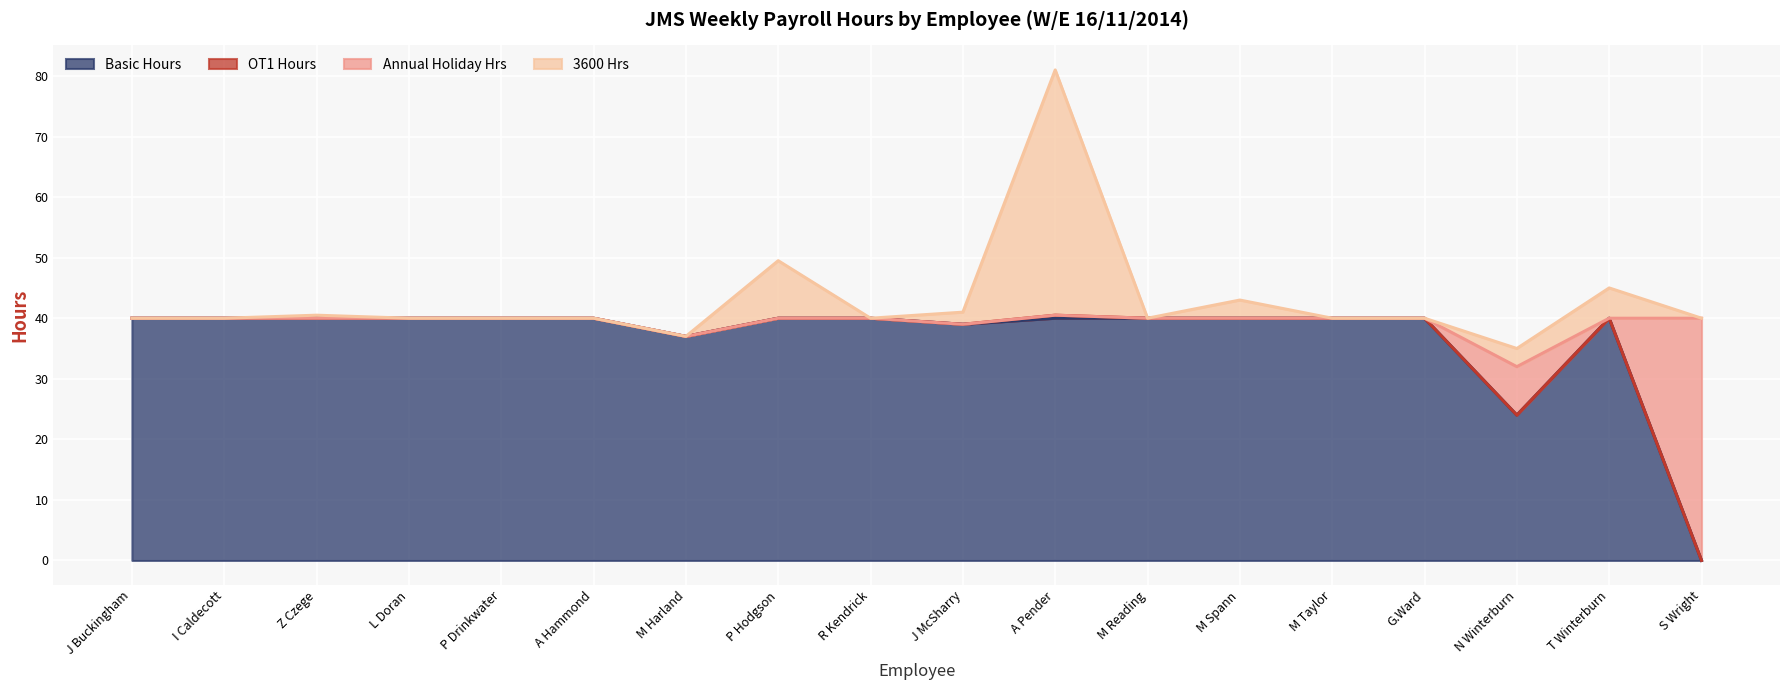

In 3600 Hrs, how many points are lower than both neighbors (excluding endpoints)?

4